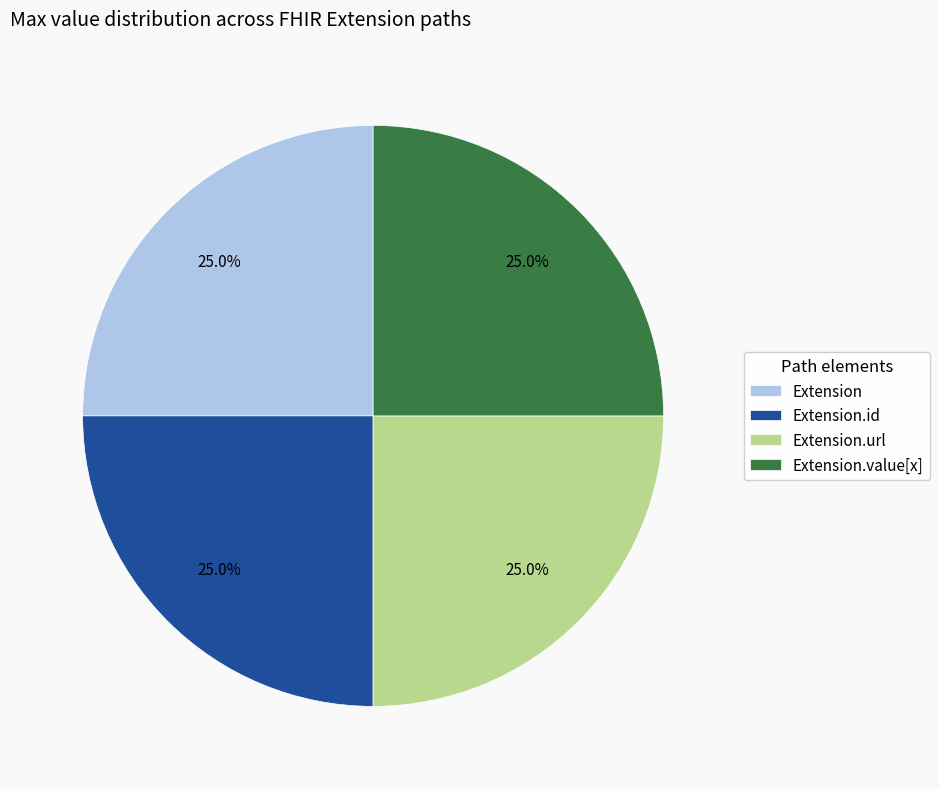

Is there a majority slice in this chart?

No